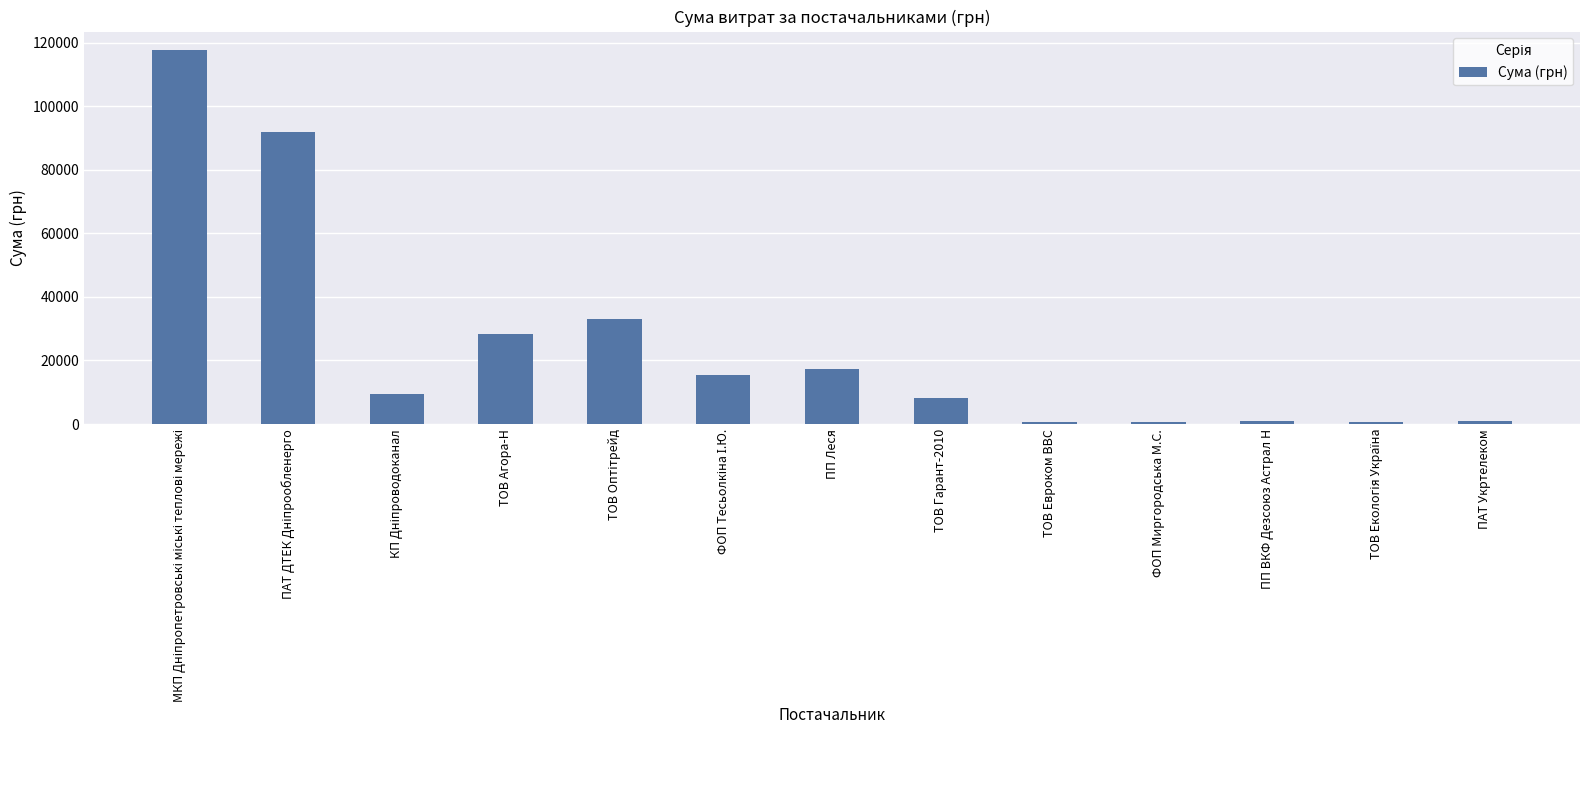

Which has a higher value, ТОВ Агора-Н or ТОВ Евроком ВВС?

ТОВ Агора-Н